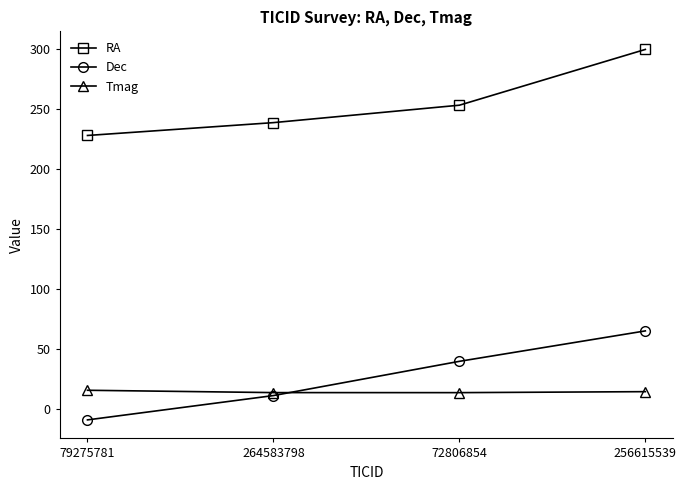

What position from the left is 256615539?

4